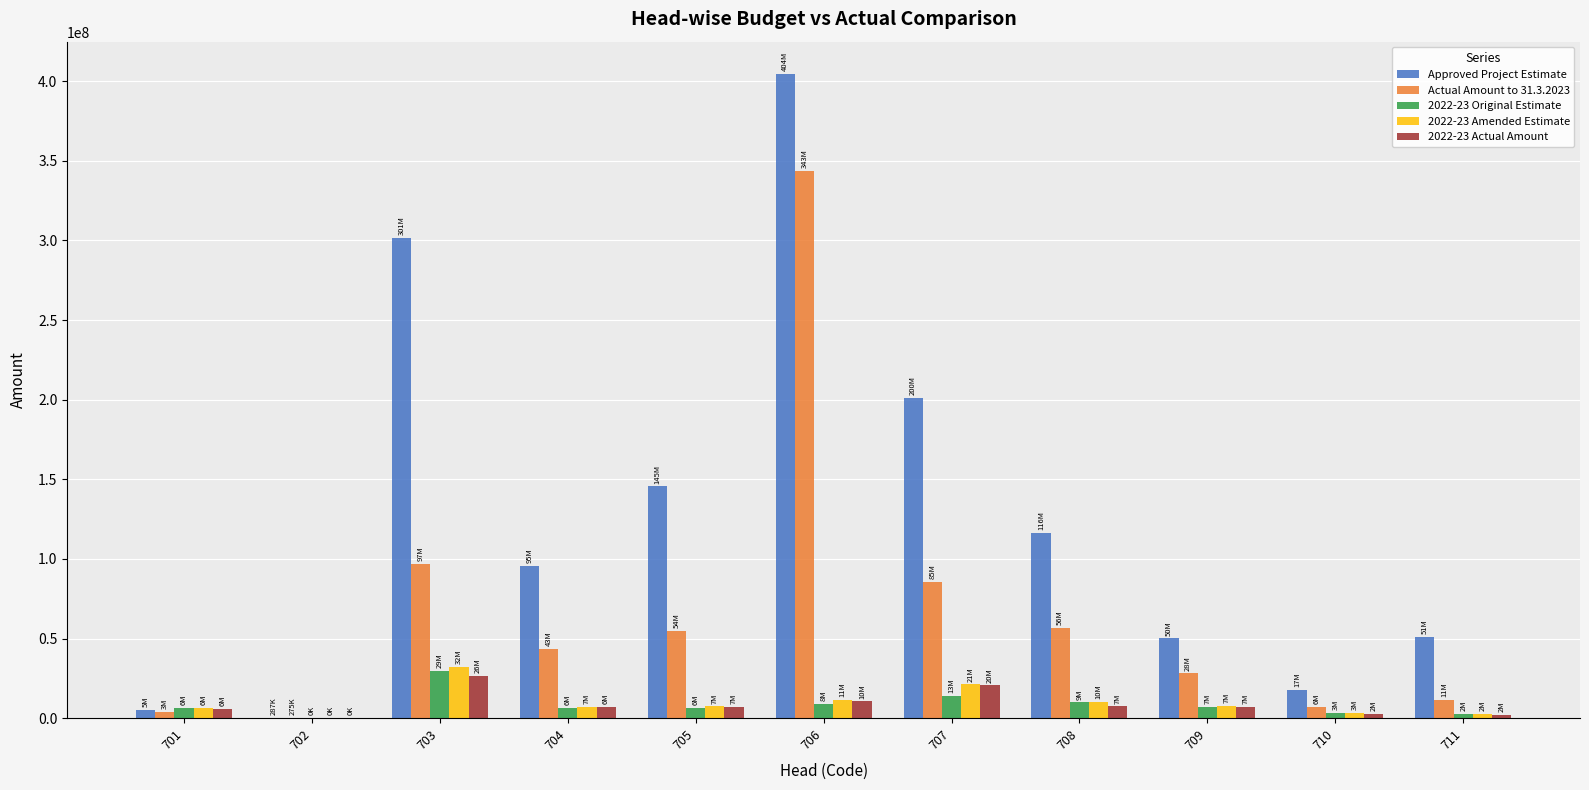

Is the value of Approved Project Estimate at 704 greater than the value of 2022-23 Original Estimate at 706?

Yes